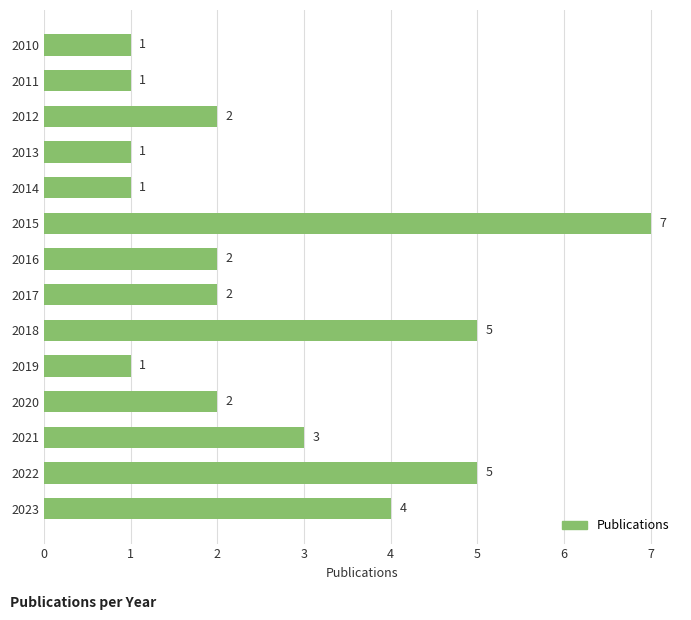

What is the sum of all values?

37